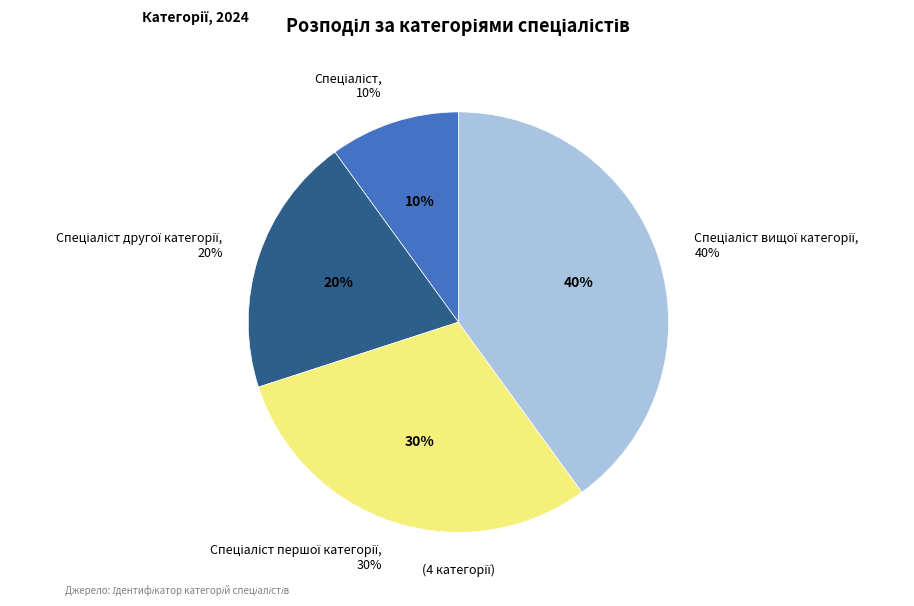

The Спеціаліст першої категорії slice represents 42% of the pie. True or false?

False